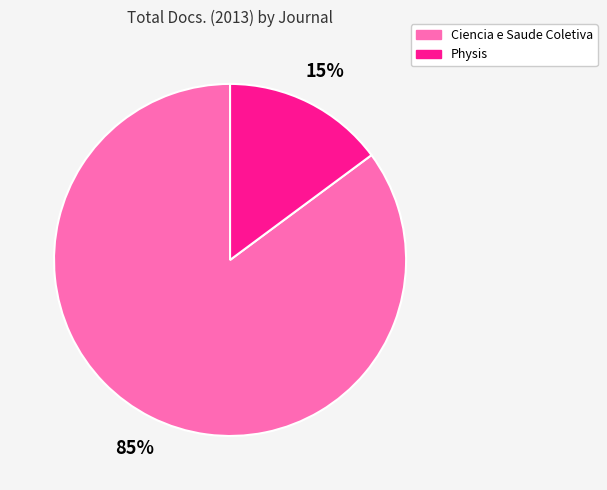

The Physis slice represents 29% of the pie. True or false?

False